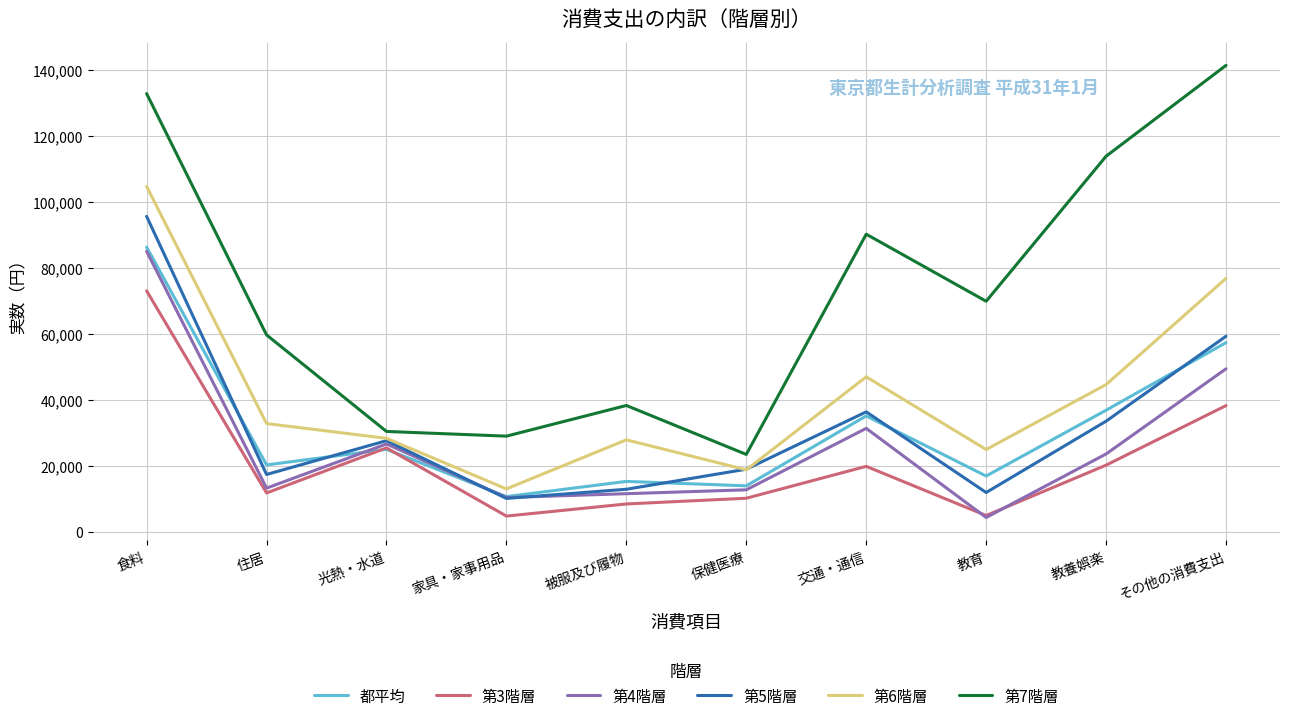

Which category has the highest value in the 第4階層 series?

食料